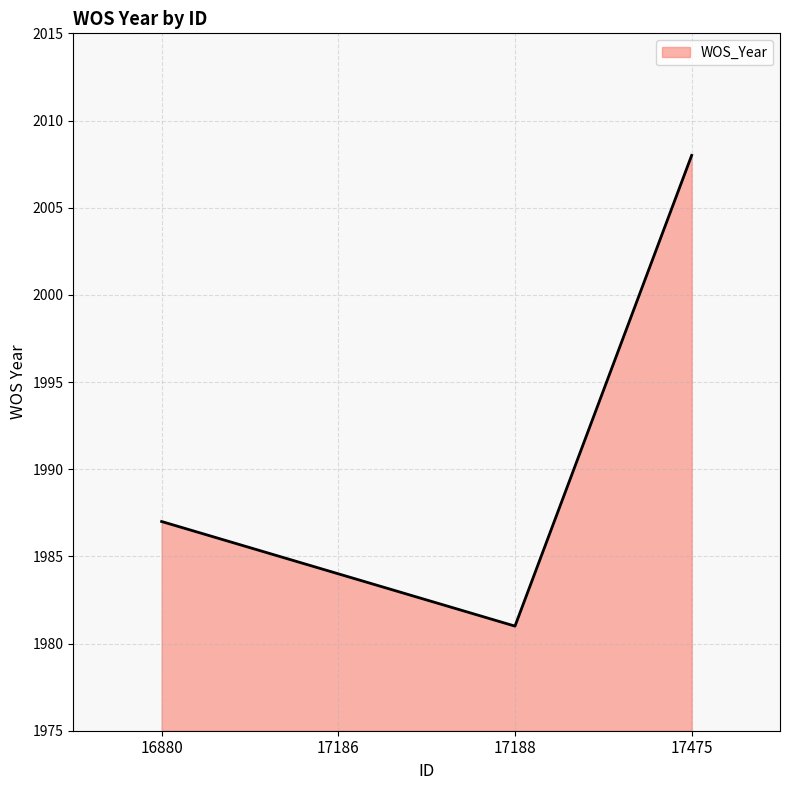

Count the number of categories in the chart.

4